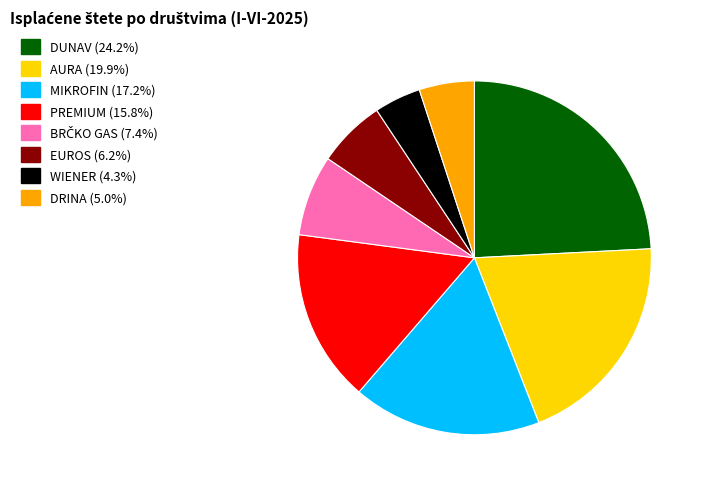

What is the ratio of the value at EUROS (6.2%) to the value at DUNAV (24.2%)?

0.3